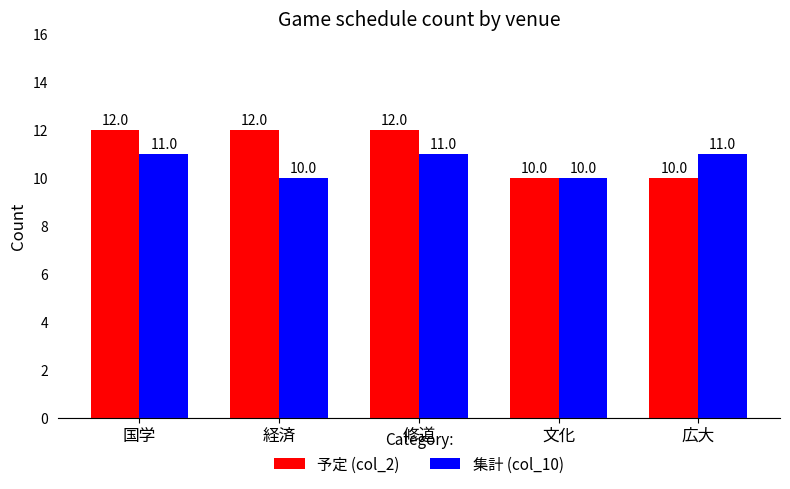

How many groups of bars are there?

5